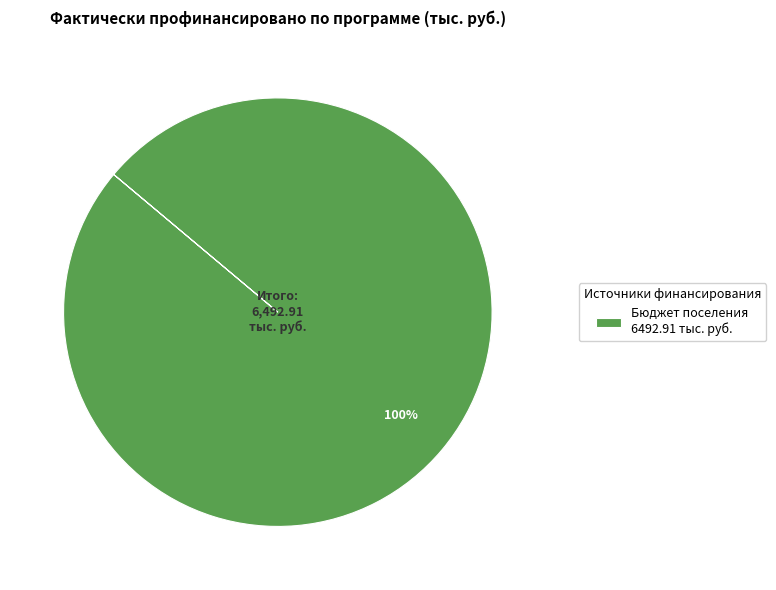

Rank the categories by value from lowest to highest.

Бюджет поселения 6492.91 тыс. руб.